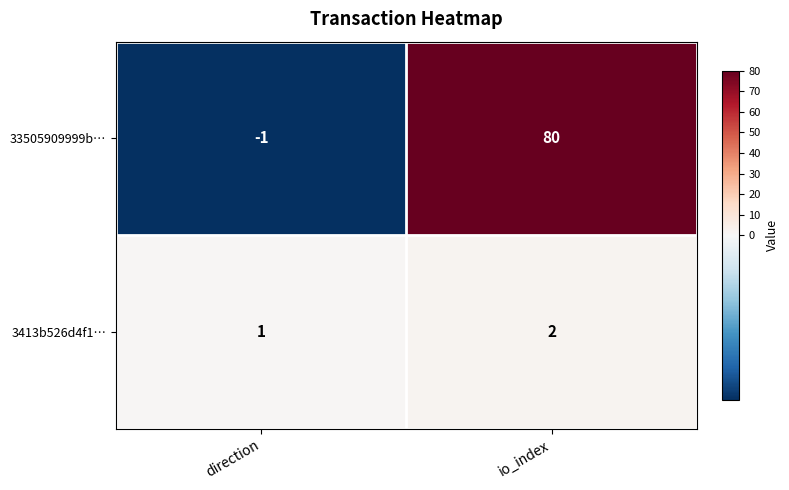

True or false: 33505909999b… has a value of -1 at direction.

True